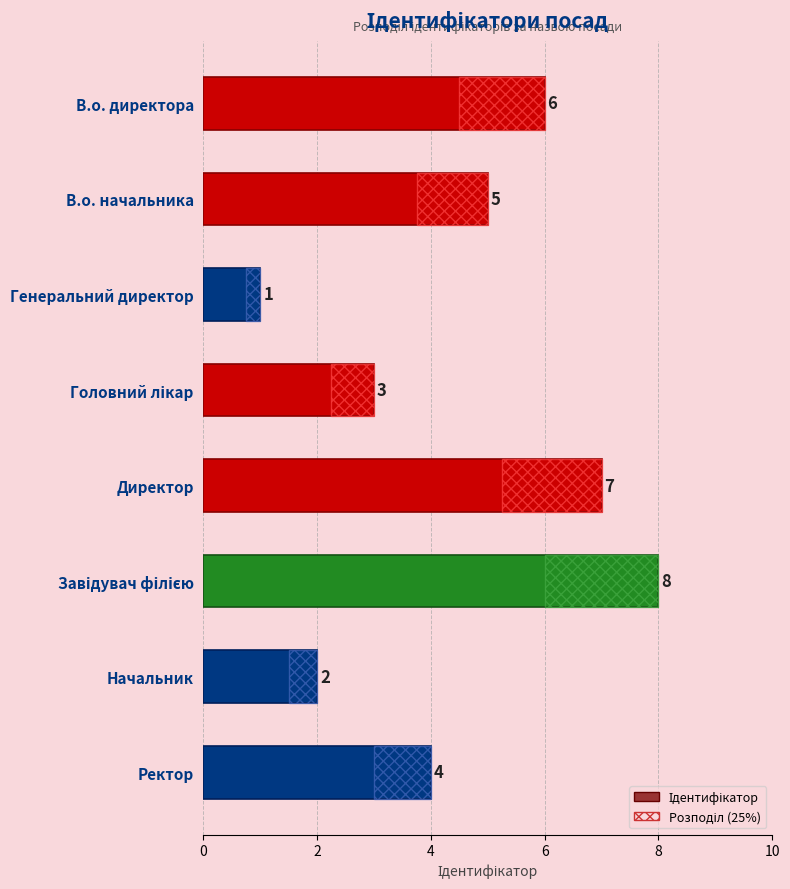

What is the approximate value at Генеральний директор?

1